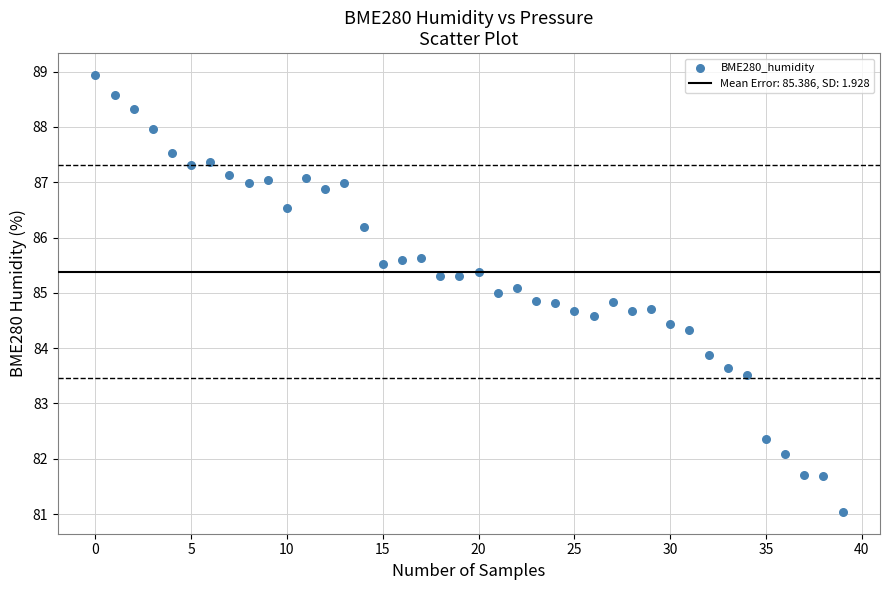

What Y value in the scatter plot is closest to 84?

83.9